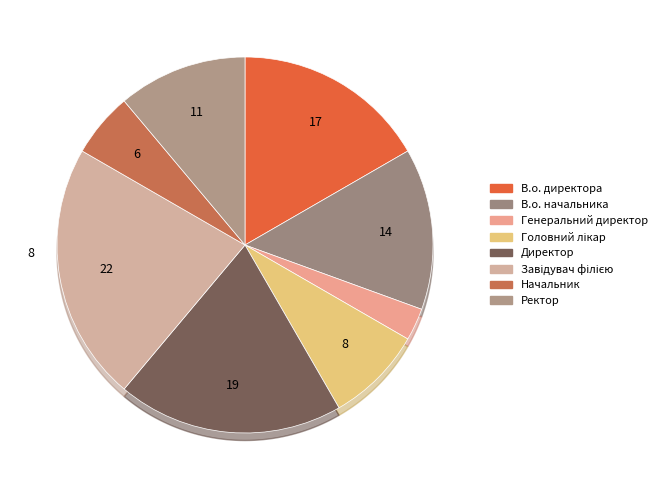

What percentage is the Директор slice, to the nearest percent?

19%